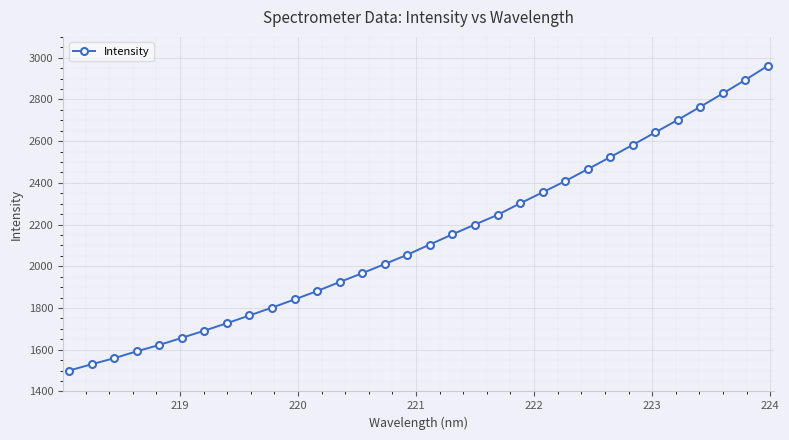

What is the difference between the maximum and minimum values?

1461.4